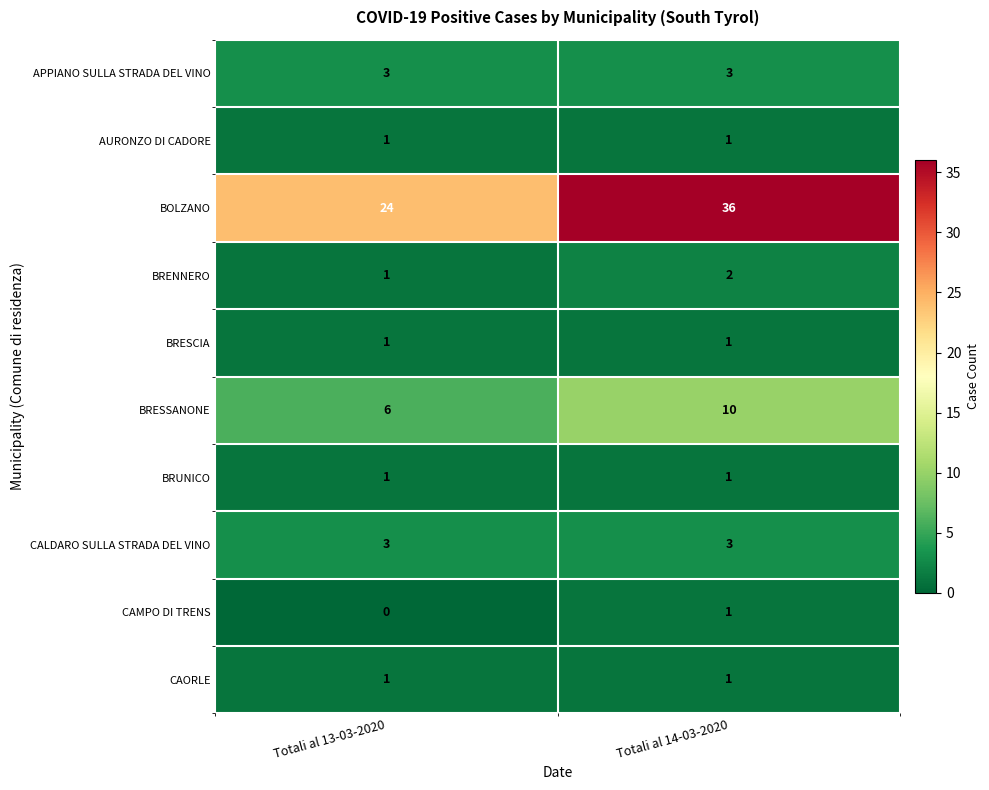

Between Totali al 13-03-2020 and Totali al 14-03-2020, which series saw the biggest shift?

BOLZANO